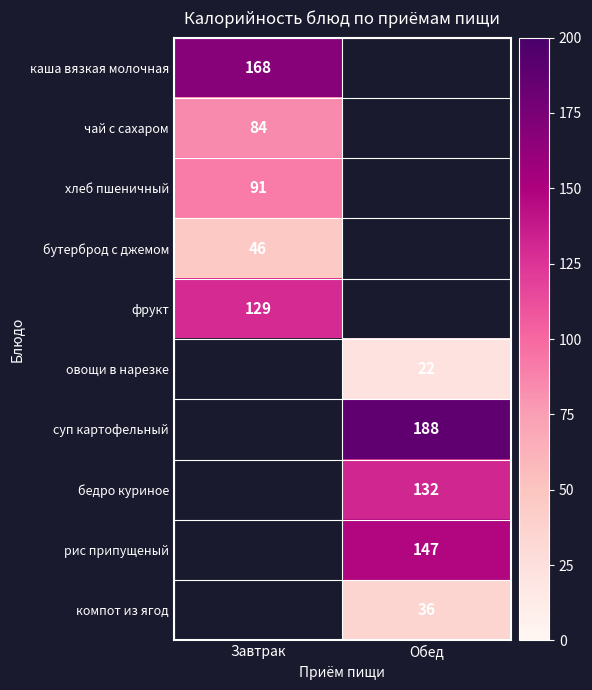

Is it true that рис припущеный equals 32 at Обед?

False